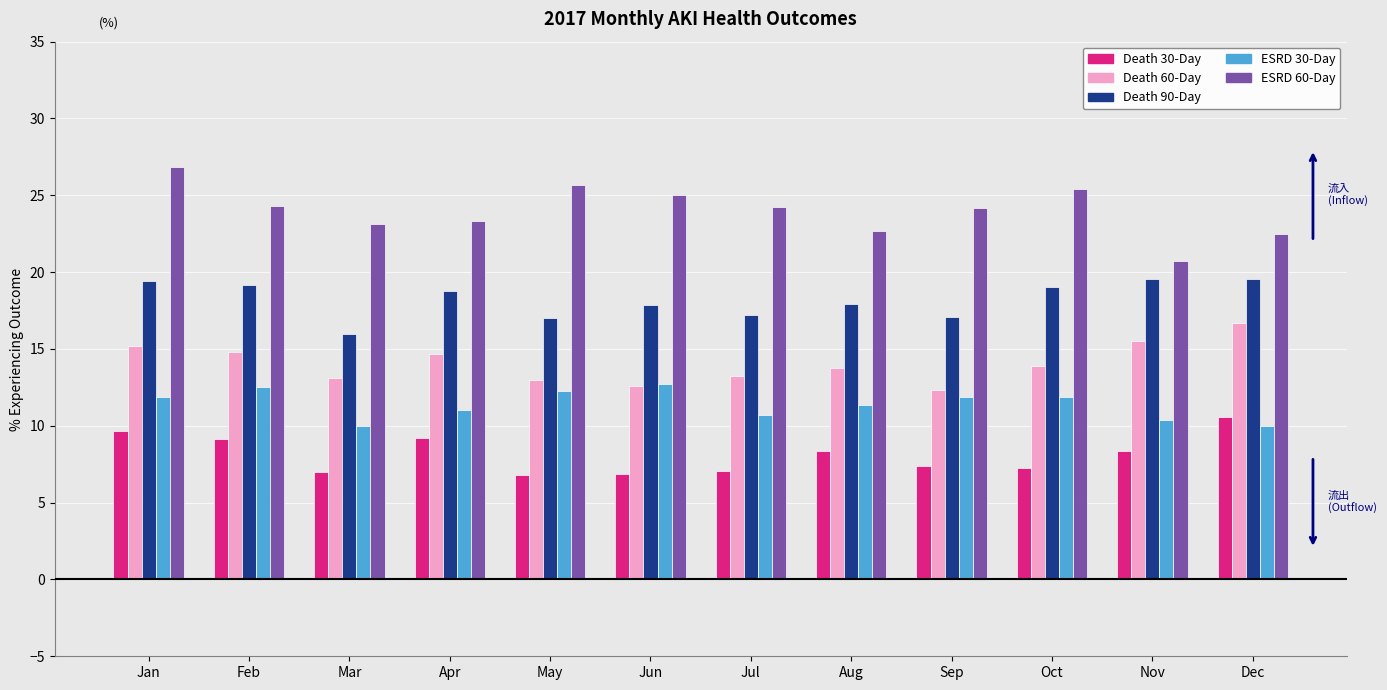

Rank the series at Mar from highest to lowest value.

ESRD 60-Day, Death 90-Day, Death 60-Day, ESRD 30-Day, Death 30-Day